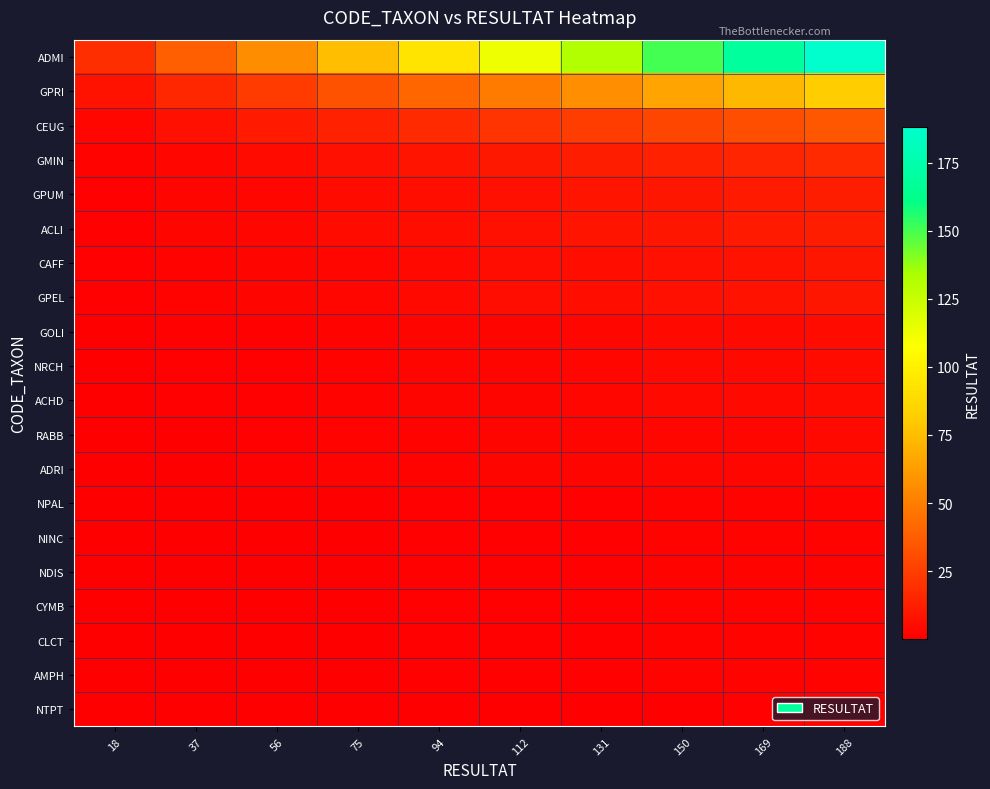

Which series has the largest range (max minus min)?

ADMI